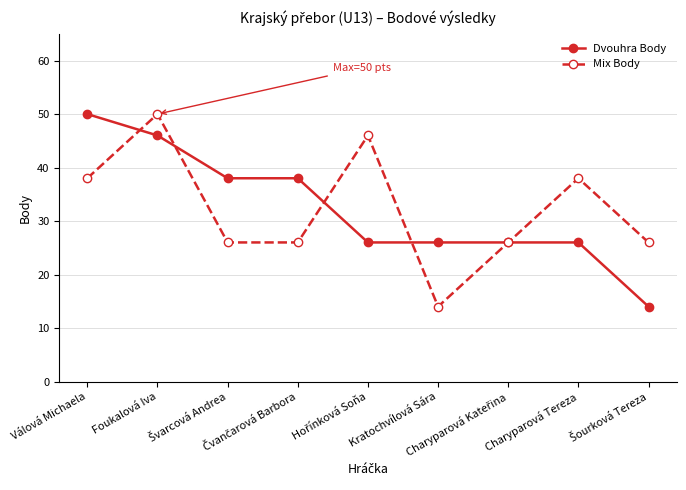

At which category is the sum across all series the highest?

Foukalová Iva